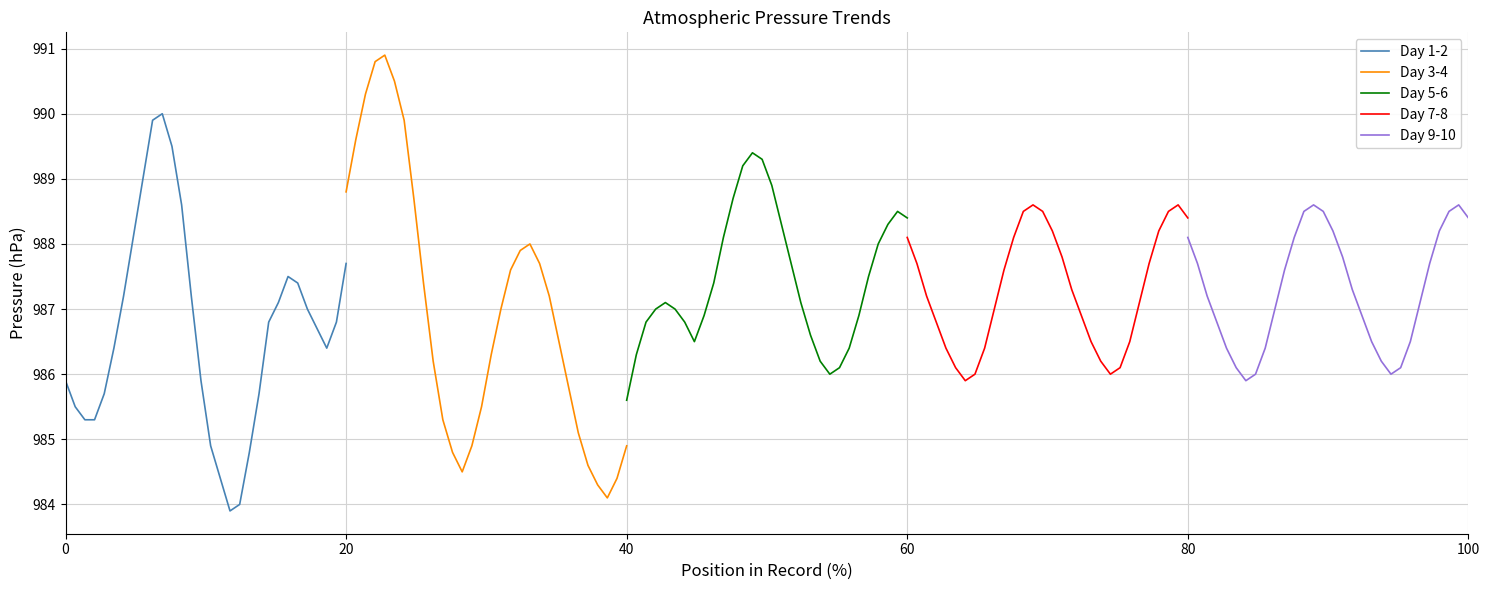

What is the minimum value for Day 9-10?

985.9